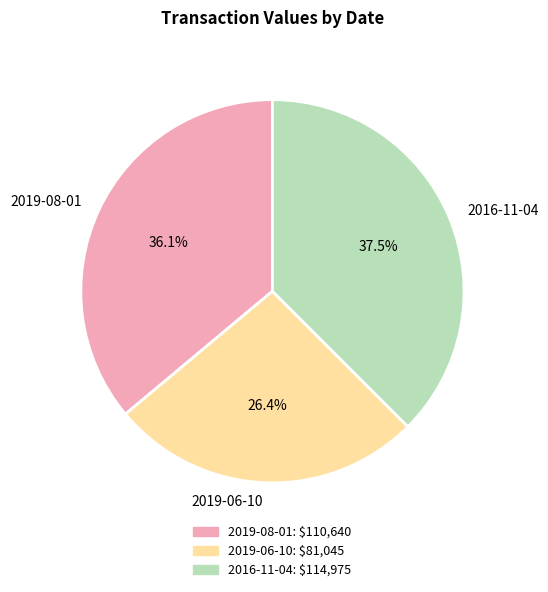

Does any single category account for the majority?

No